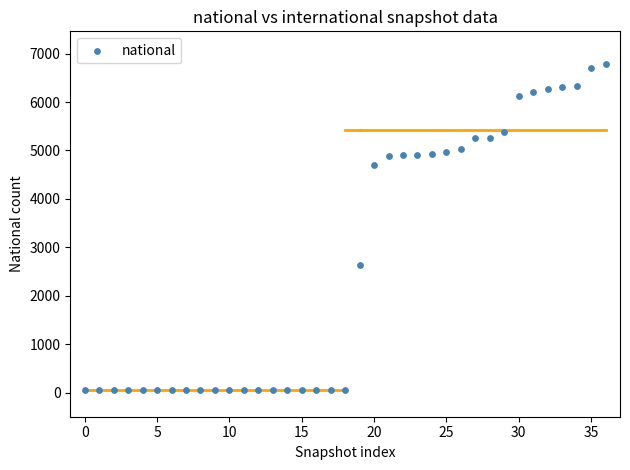

What Y value in the scatter plot is closest to 3415?

2630